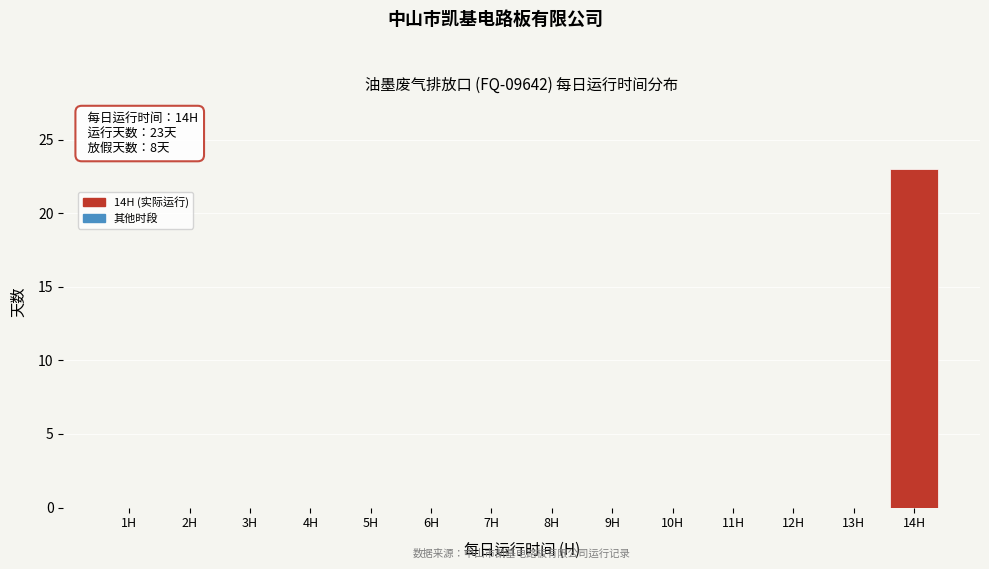

Reading left to right, extract all data points from this chart.

1H=0	2H=0	3H=0	4H=0	5H=0	6H=0	7H=0	8H=0	9H=0	10H=0	11H=0	12H=0	13H=0	14H=23